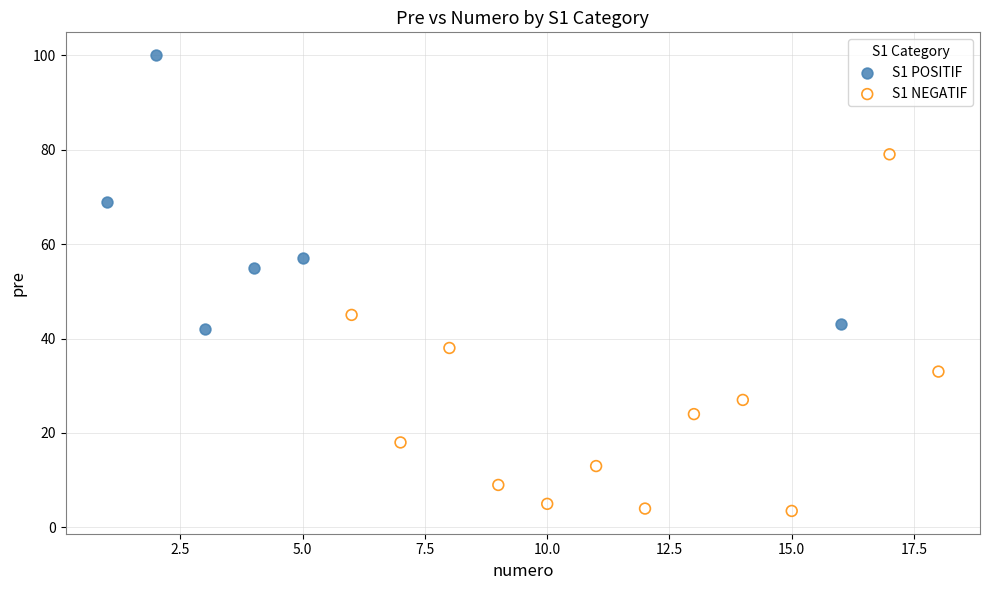

Which series contains the highest Y value?

S1 POSITIF